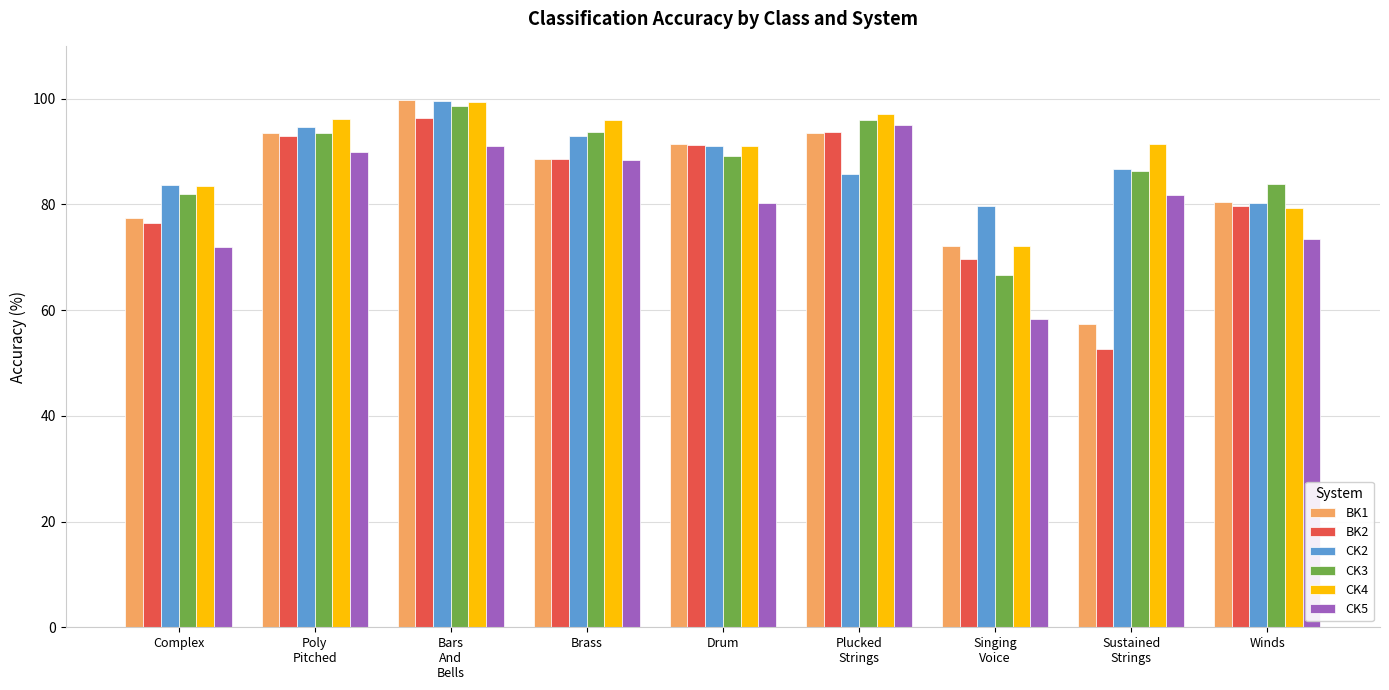

The CK2 series shows 127.7 at Complex. True or false?

False